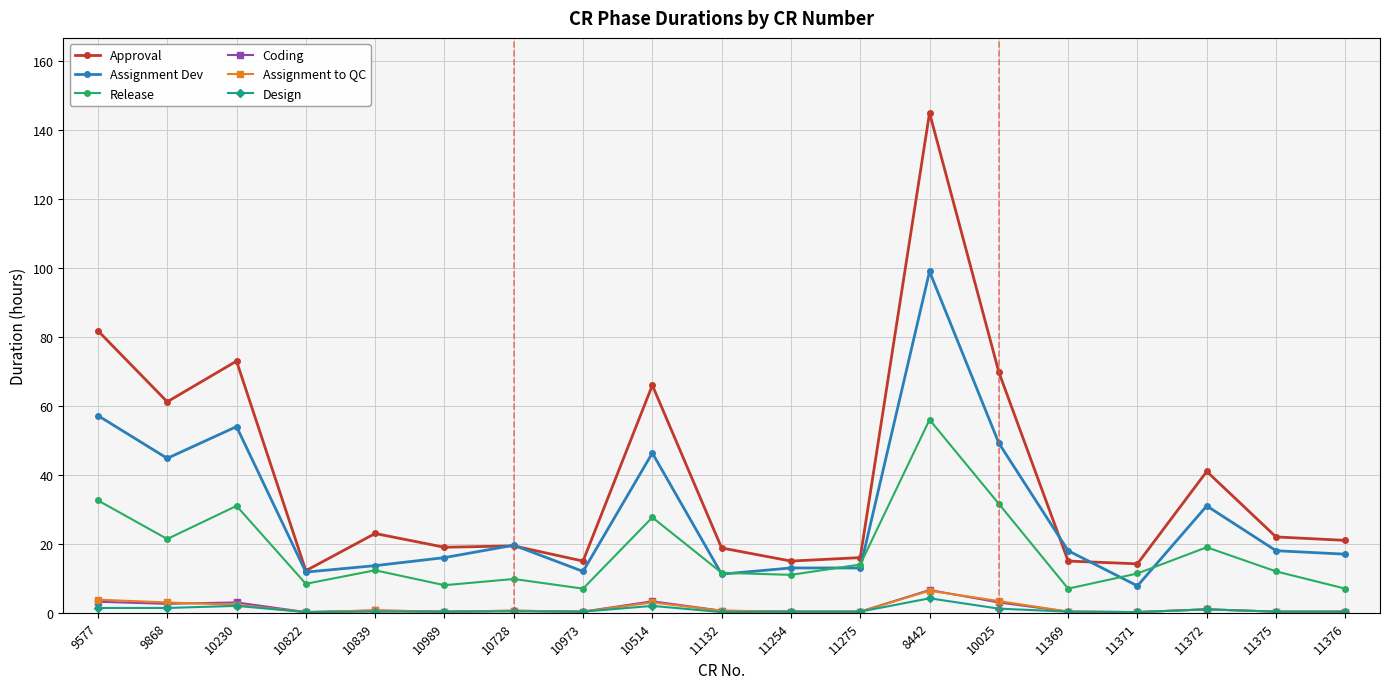

The Assignment Dev series shows 51.5 at 11372. True or false?

False